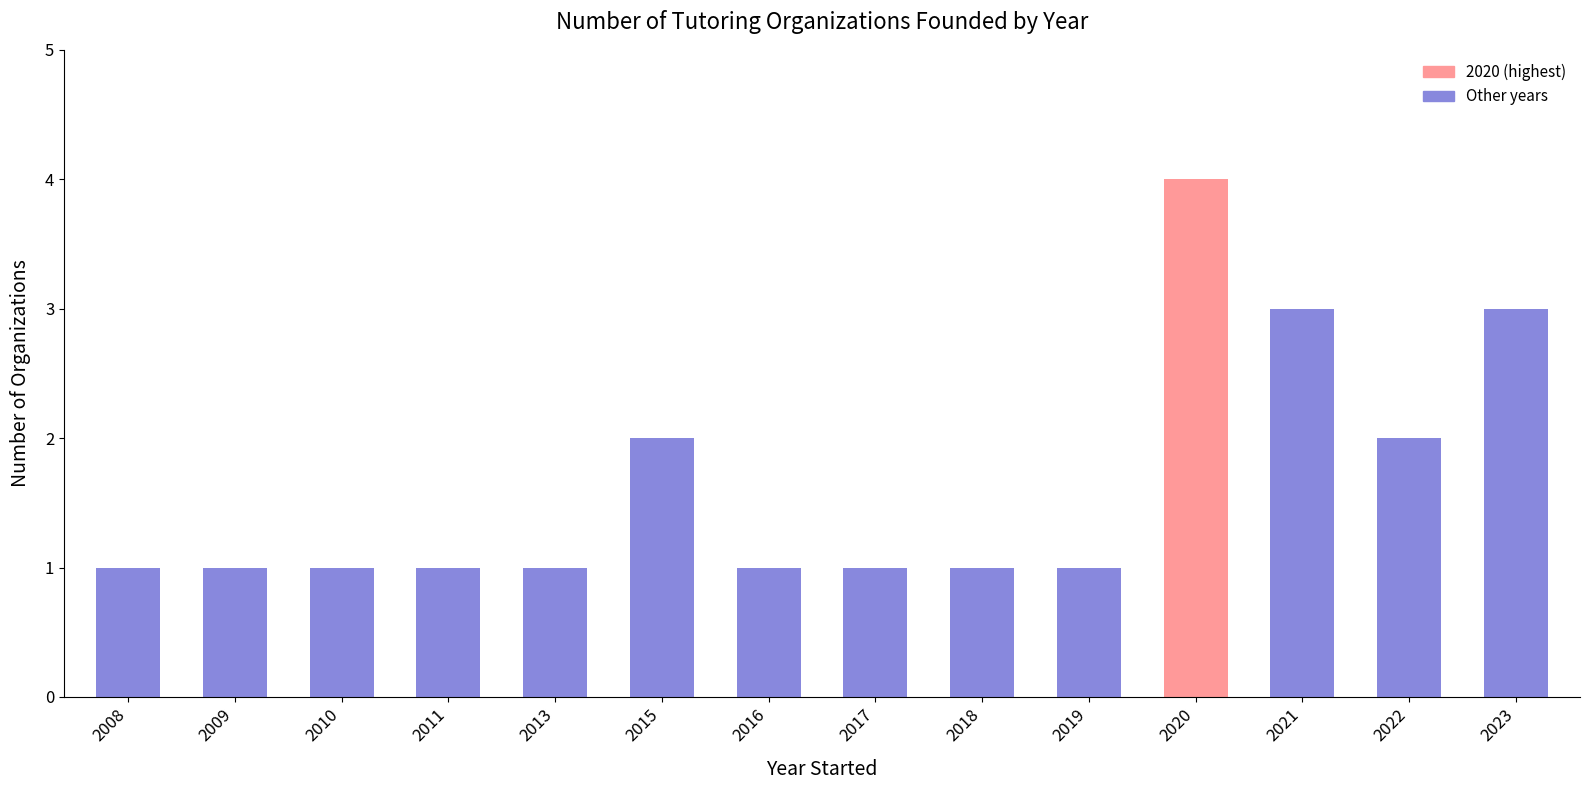

What is the approximate value at 2020?

4